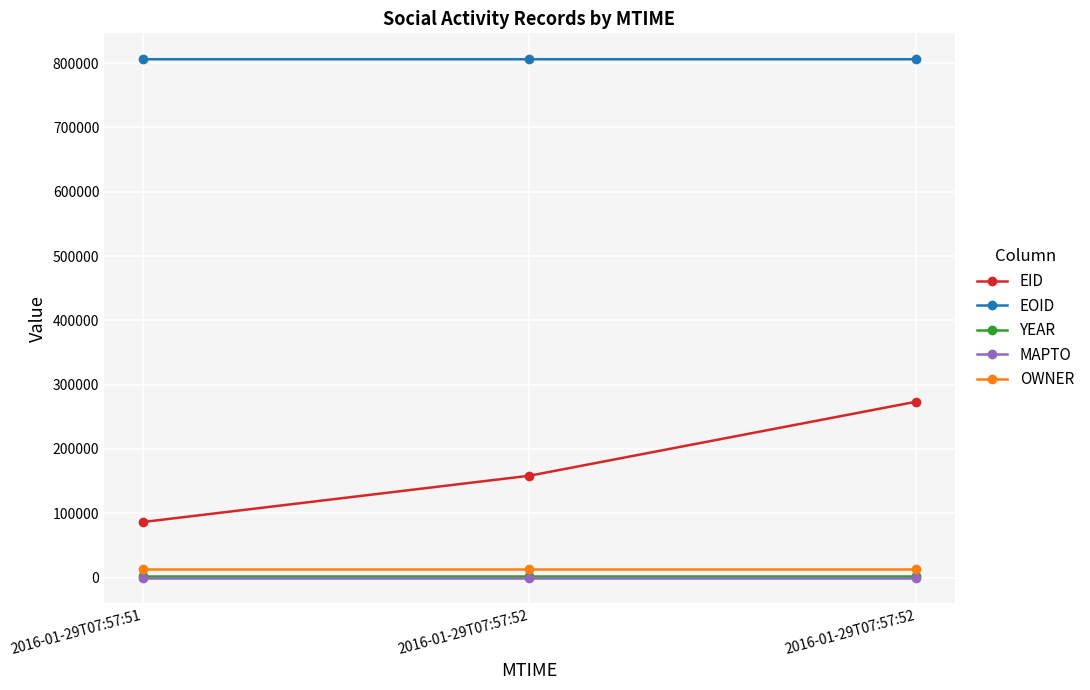

Does the chart display data point markers on the line(s)?

Yes